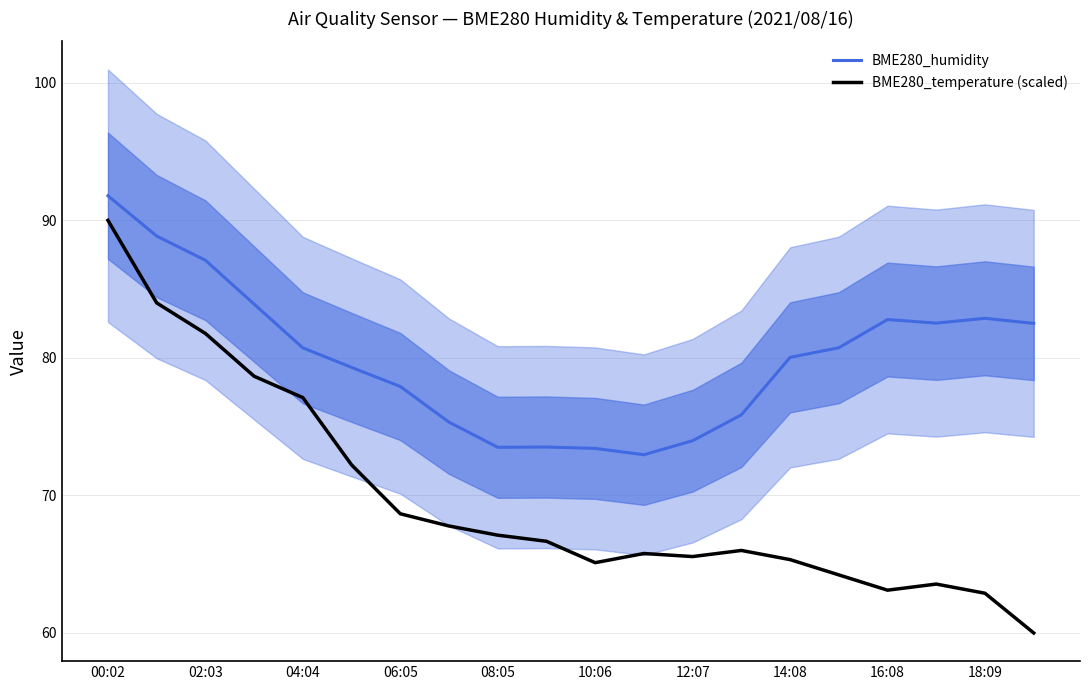

The value of BME280_humidity at 14:08 is 121.8. True or false?

False